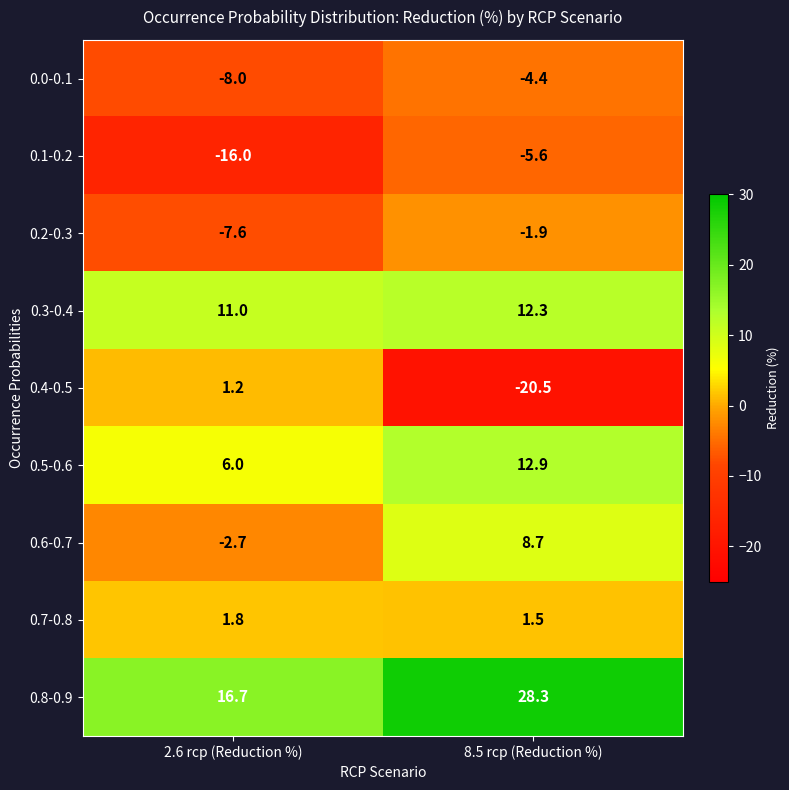

Which series has the largest range (max minus min)?

0.4-0.5